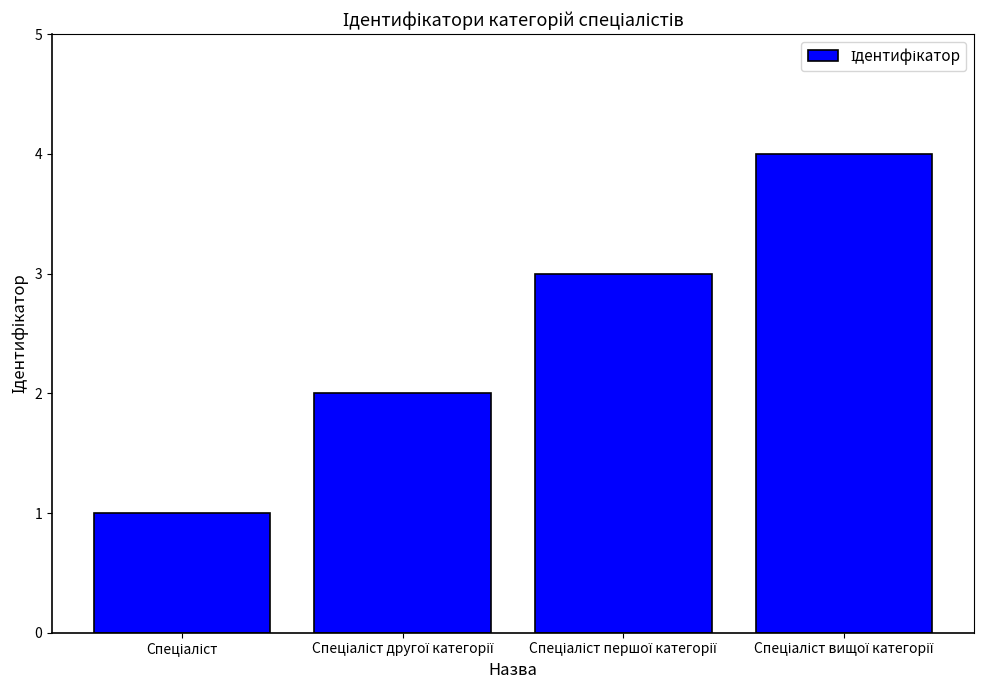

What is the maximum value shown in the chart?

4